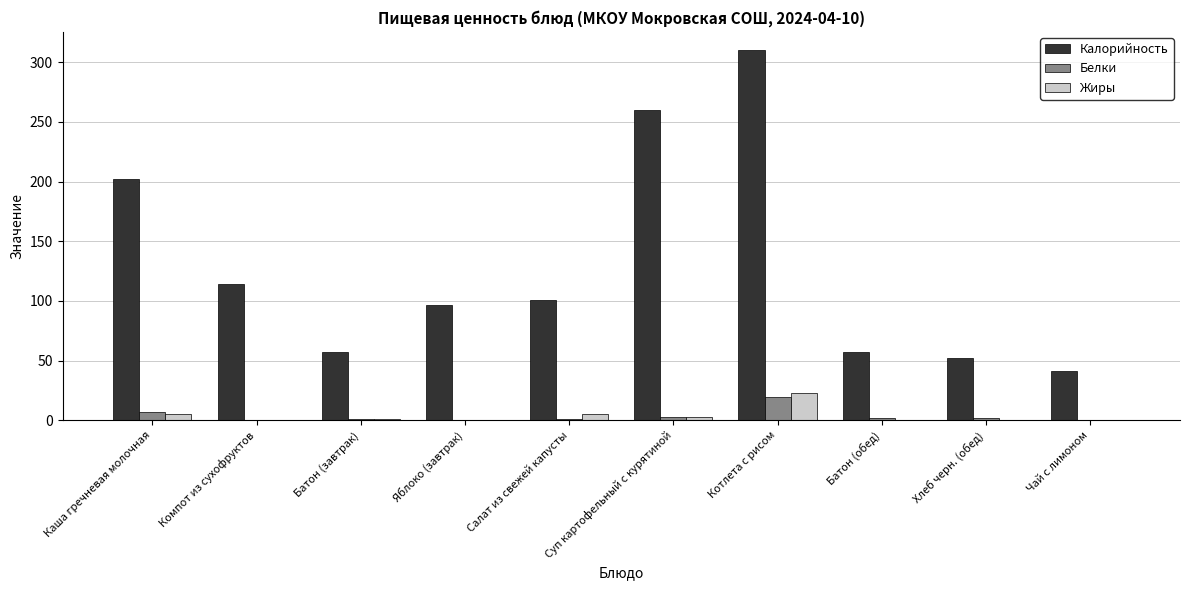

Are the bars horizontal?

No